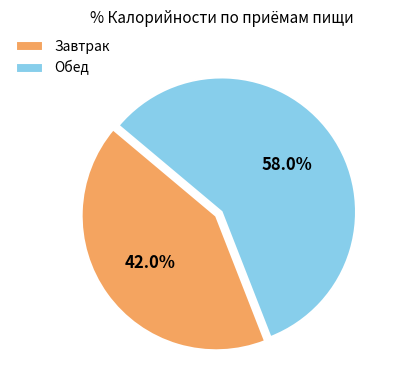

Do Завтрак and Обед together represent more than half of the pie?

Yes